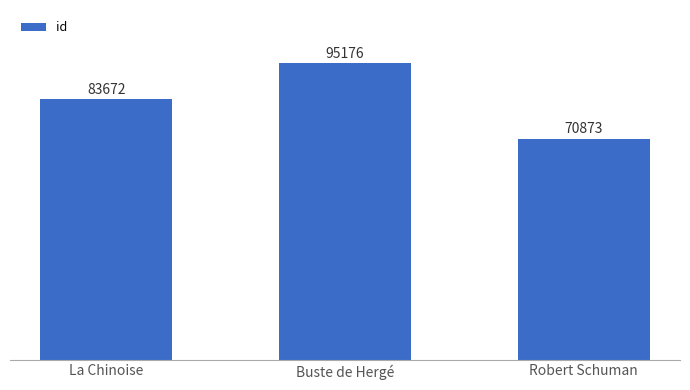

What is the approximate value at Robert Schuman, to the nearest 10?

70870